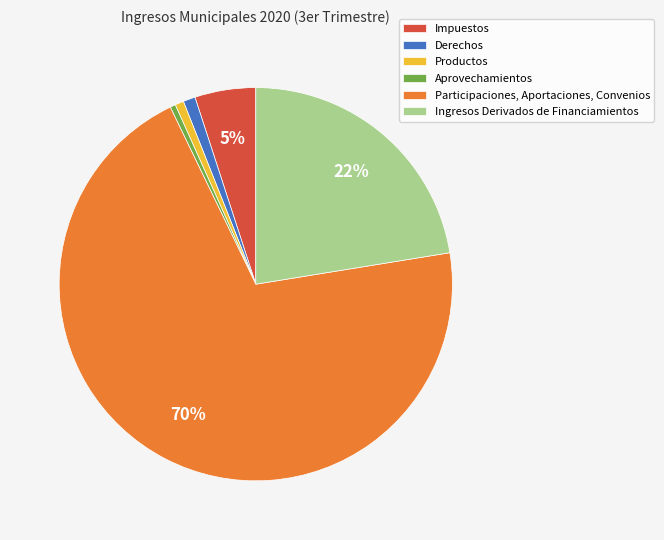

What percentage is the Ingresos Derivados de Financiamientos slice, to the nearest percent?

22%